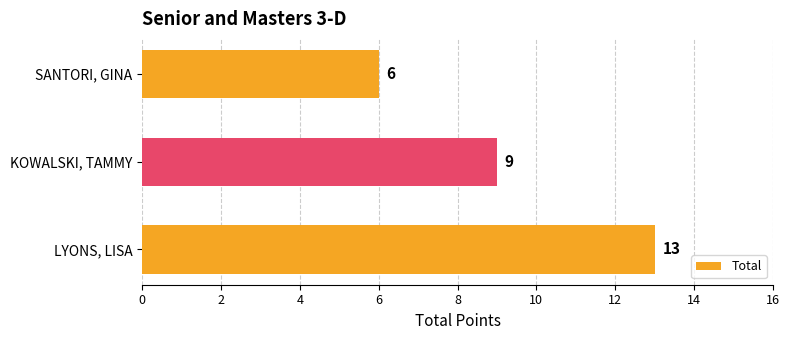

Rank the categories by value from lowest to highest.

SANTORI, GINA, KOWALSKI, TAMMY, LYONS, LISA